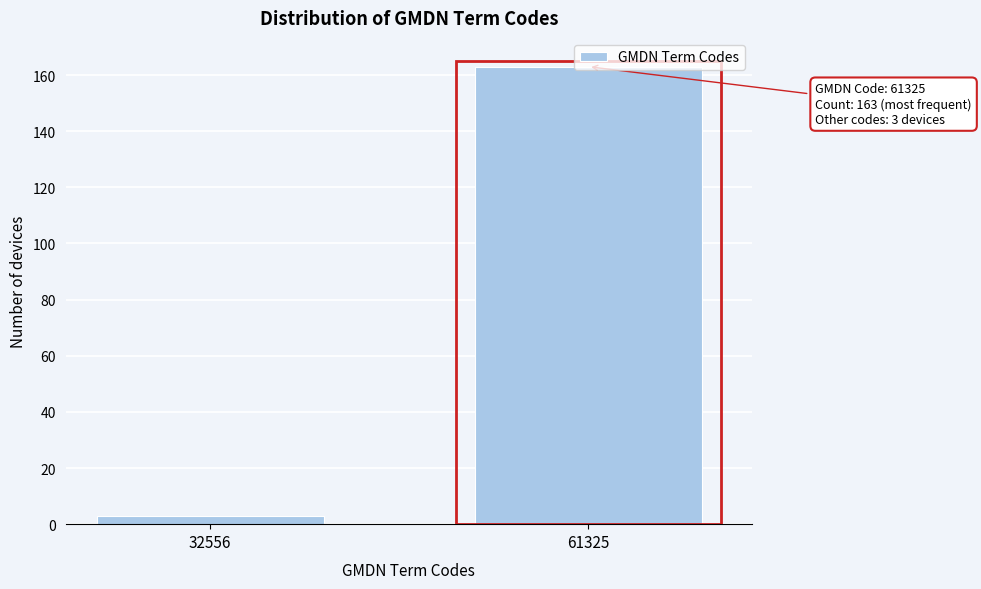

List the labels in order of value, largest first.

61325, 32556